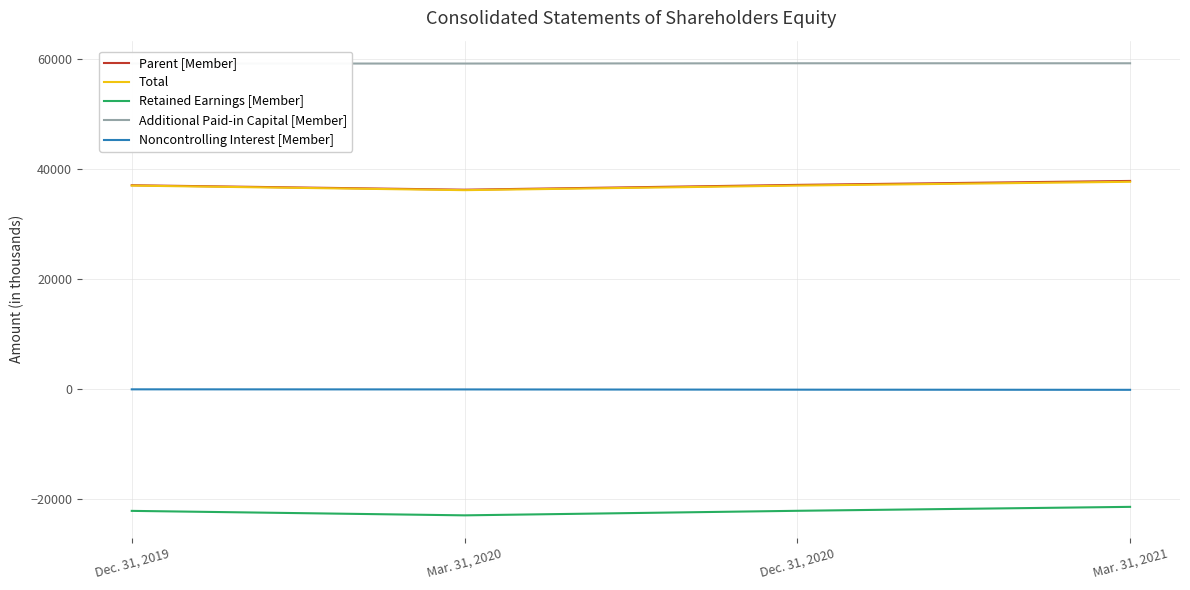

What is the value of the Retained Earnings [Member] point at the 4th from the left?

-21426